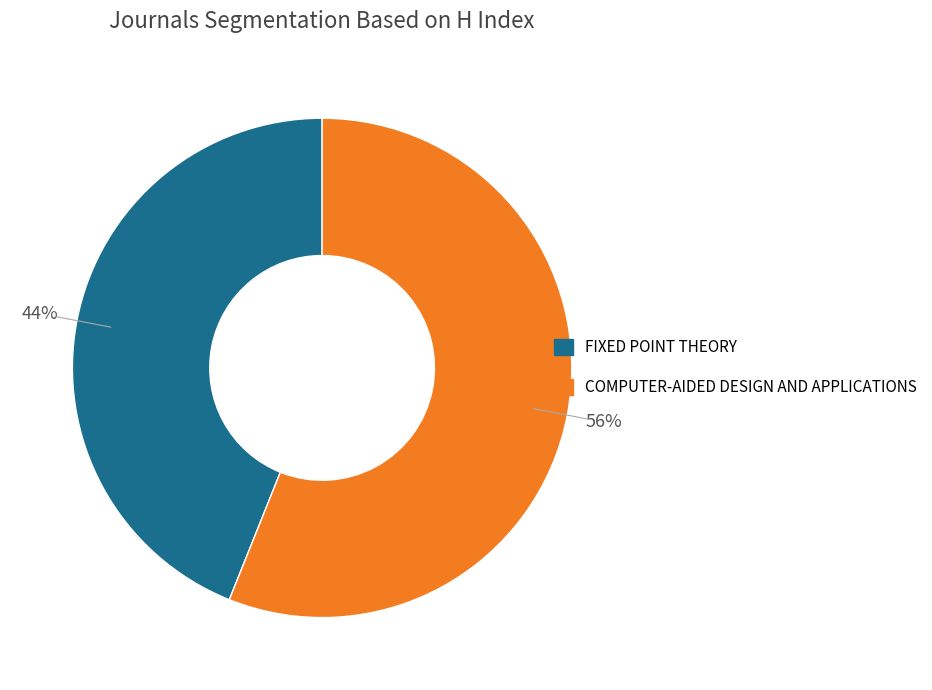

How many slices are in this pie chart?

2